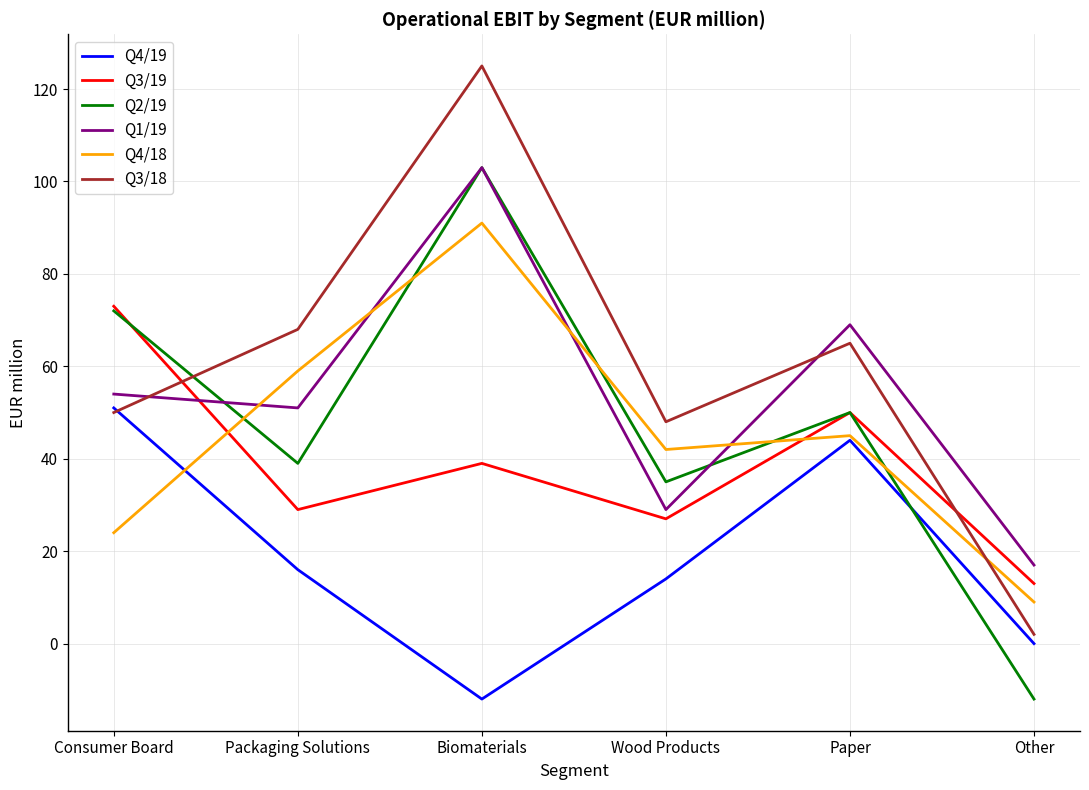

Rank the series at Packaging Solutions from highest to lowest value.

Q3/18, Q4/18, Q1/19, Q2/19, Q3/19, Q4/19